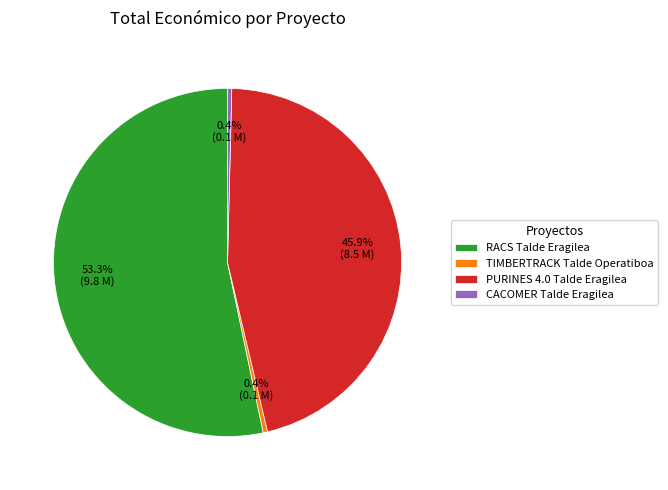

To the nearest percent, what is the average slice percentage?

25%